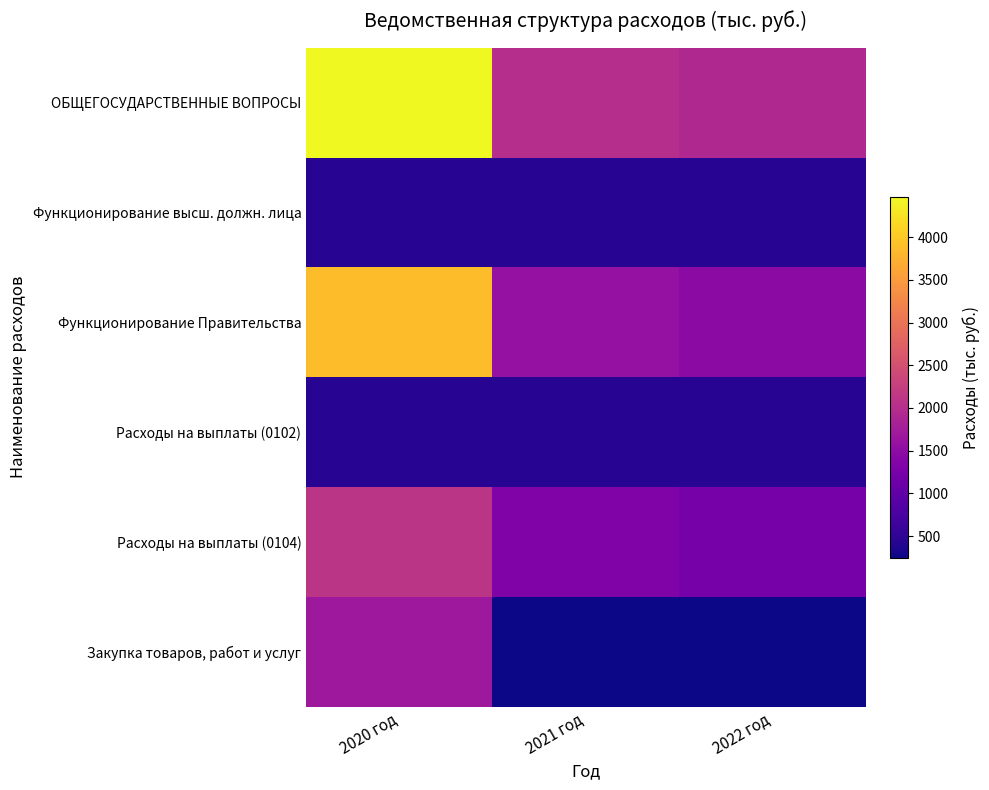

At 2022 год, list the series in order from smallest to largest.

Закупка товаров, работ и услуг, Функционирование высш. должн. лица, Расходы на выплаты (0102), Расходы на выплаты (0104), Функционирование Правительства, ОБЩЕГОСУДАРСТВЕННЫЕ ВОПРОСЫ